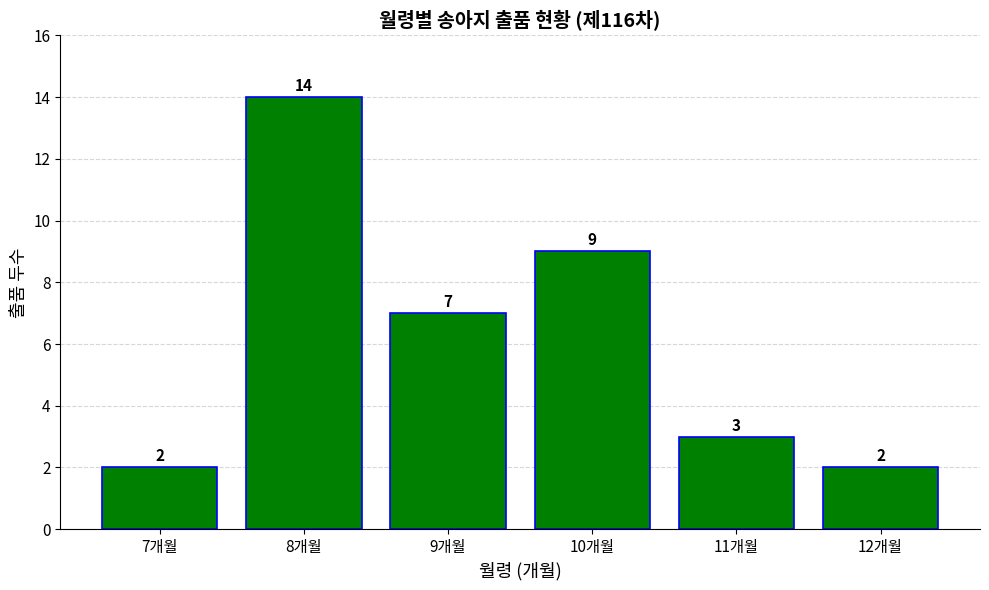

True or false: the data shows 1 at 12개월.

False